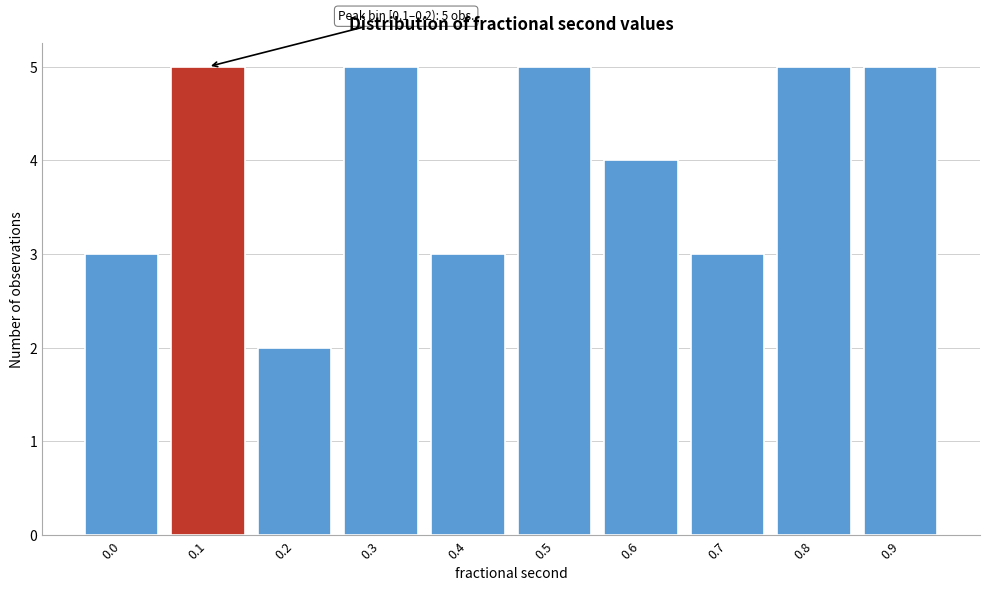

Reading right to left, list all the values displayed in this chart.

5	5	3	4	5	3	5	2	5	3